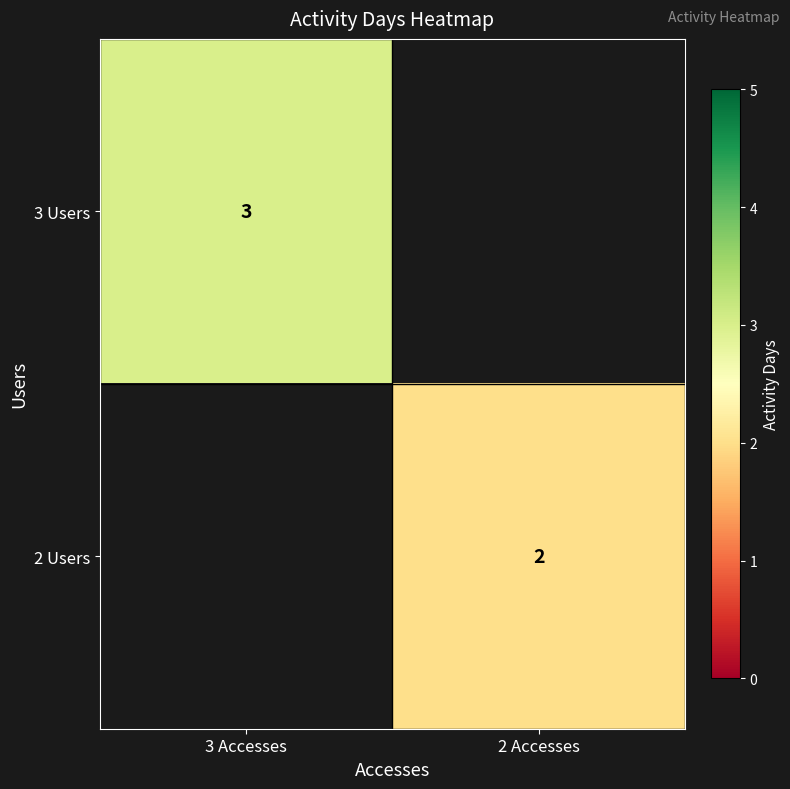

True or false: 3 Users has a value of 3 at 3 Accesses.

True